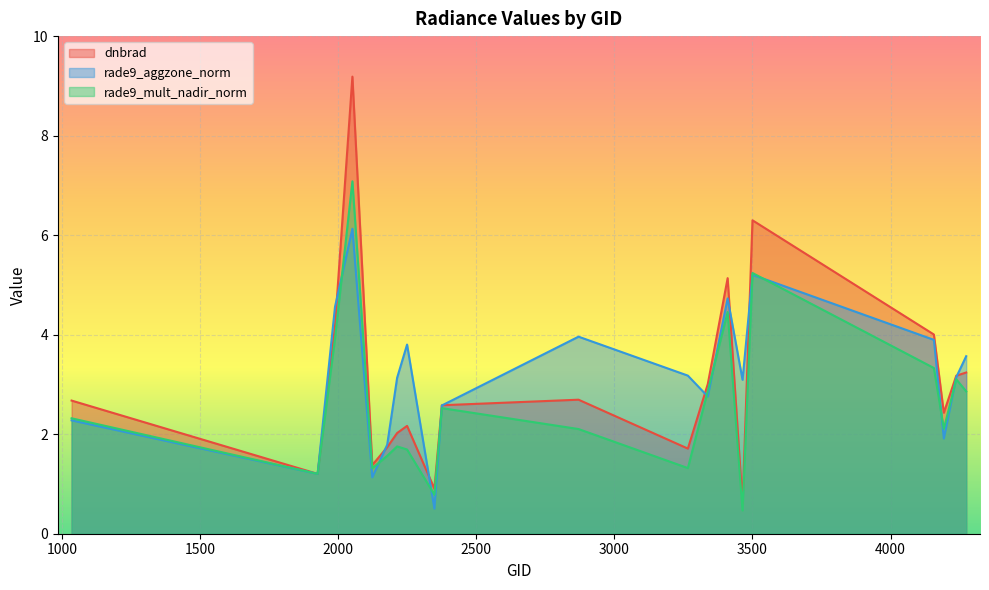

Does the chart display data point markers on the line(s)?

No